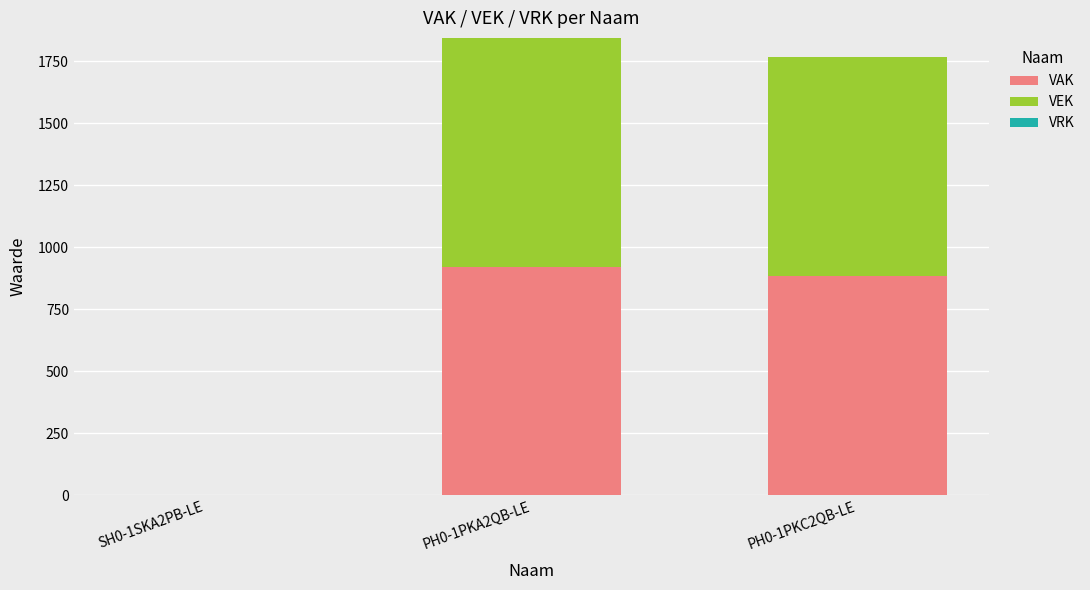

How many data points does each series have?

3